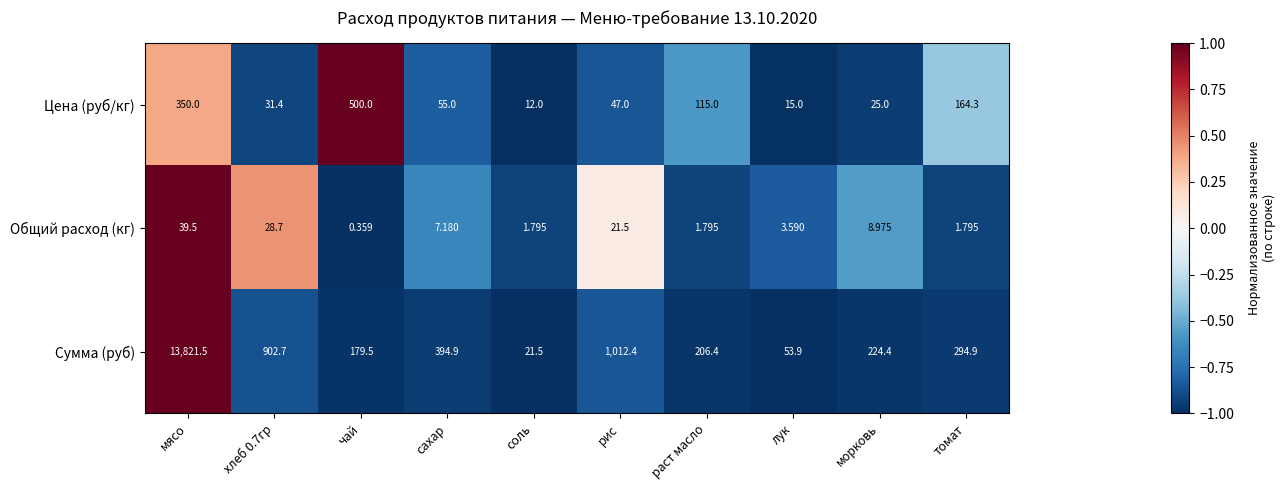

At how many categories does at least one series exceed 0?

10